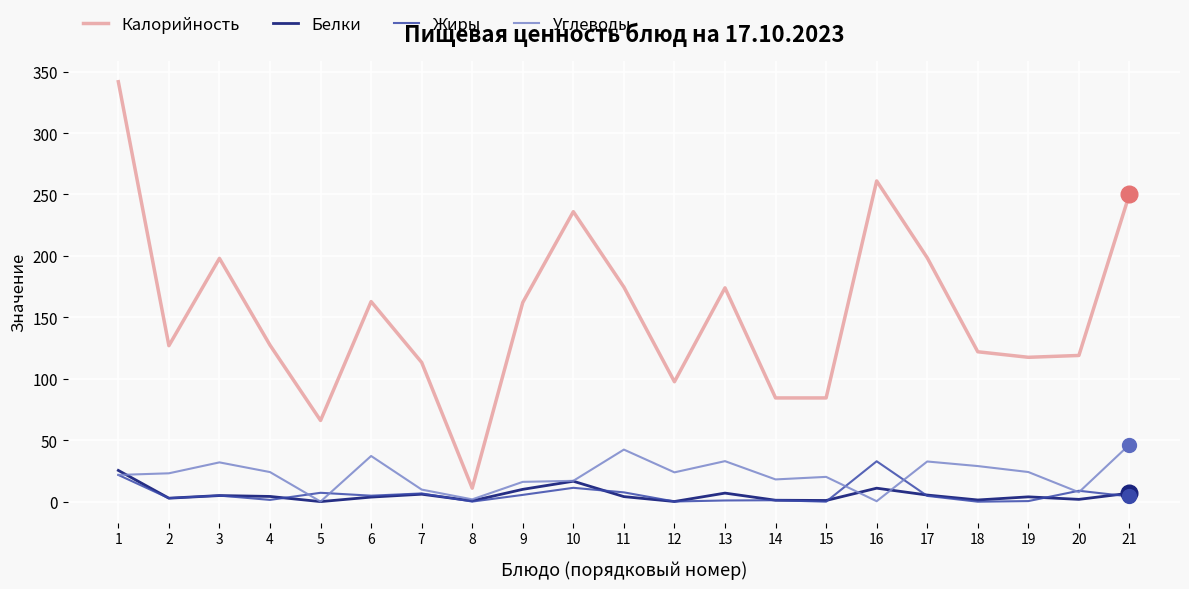

Is the value of Углеводы at 3 greater than the value of Калорийность at 21?

No